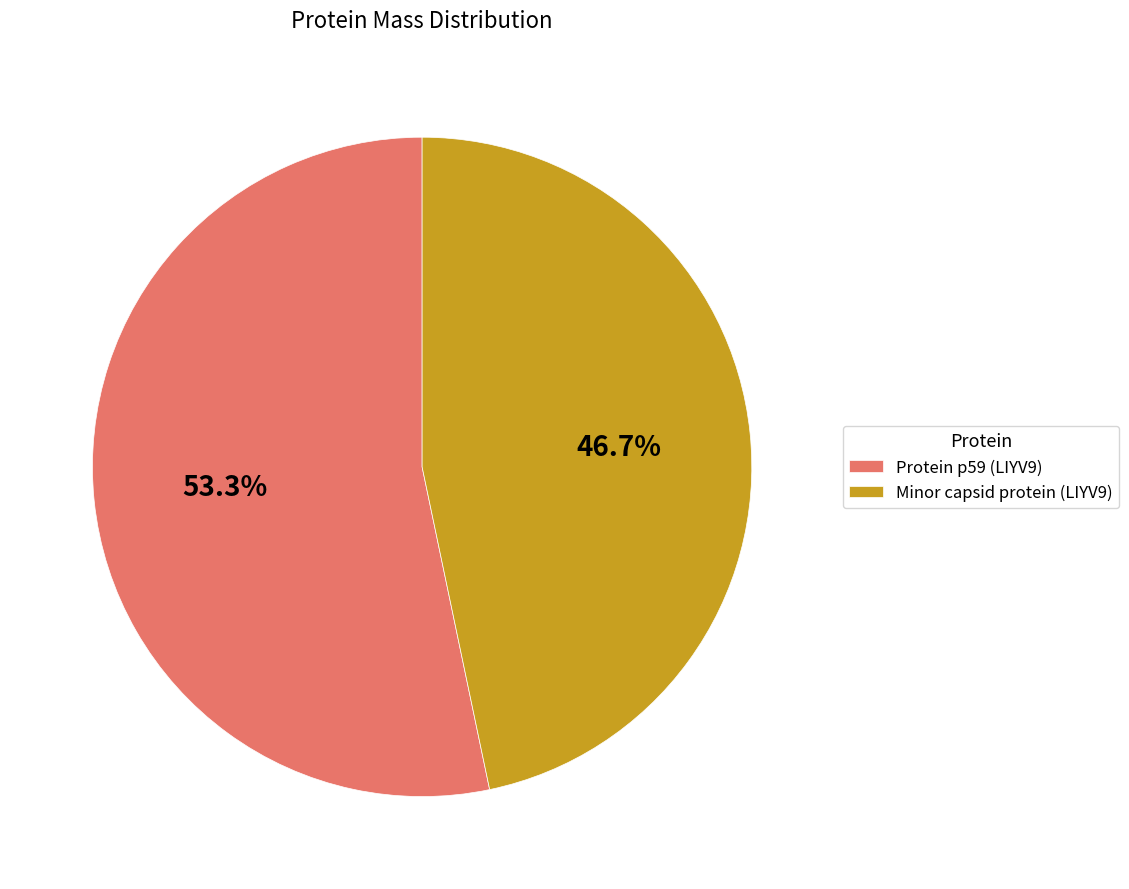

True or false: Protein p59 (LIYV9) accounts for 53% of the total.

True